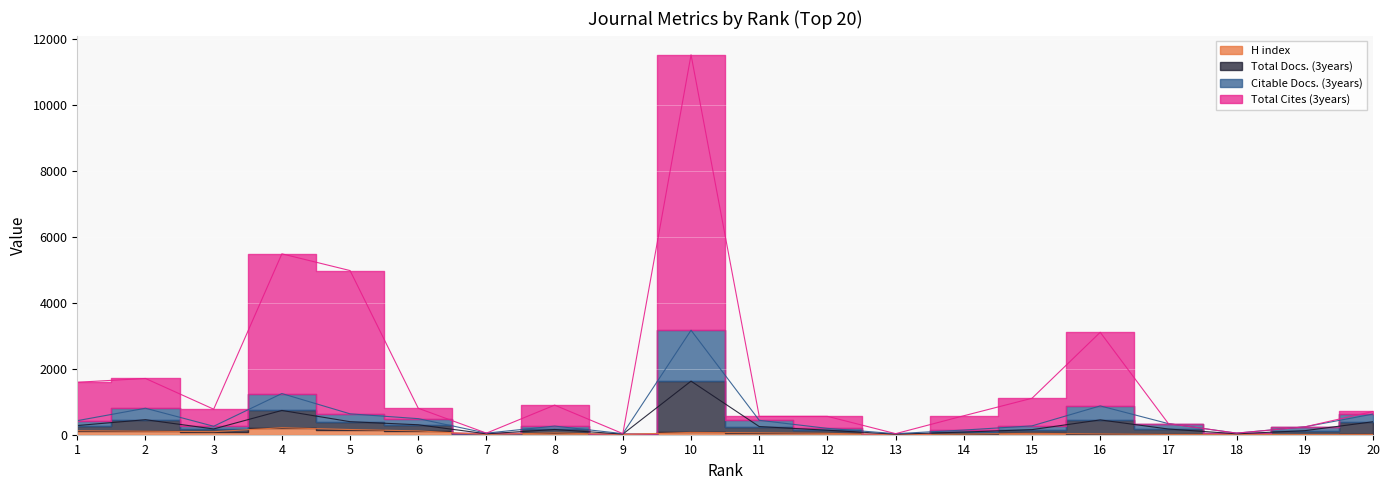

Where is the first local maximum for Citable Docs. (3years)?

2